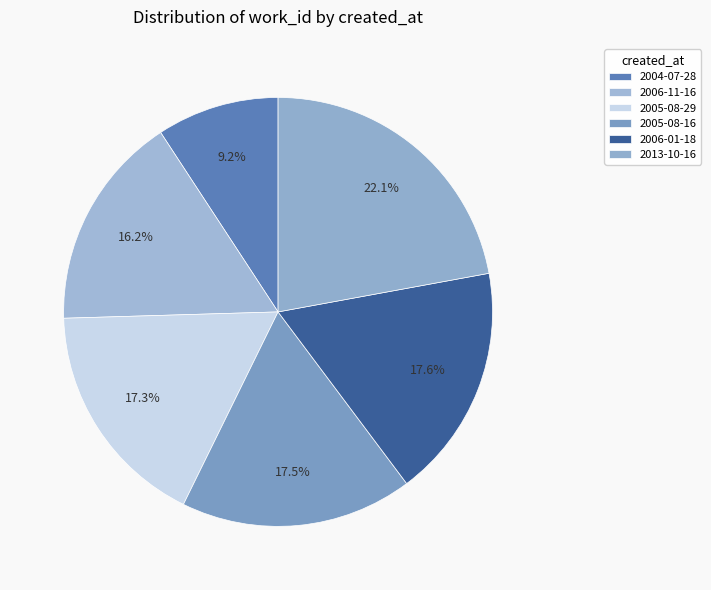

Does 2005-08-16 represent more than half of the total?

No